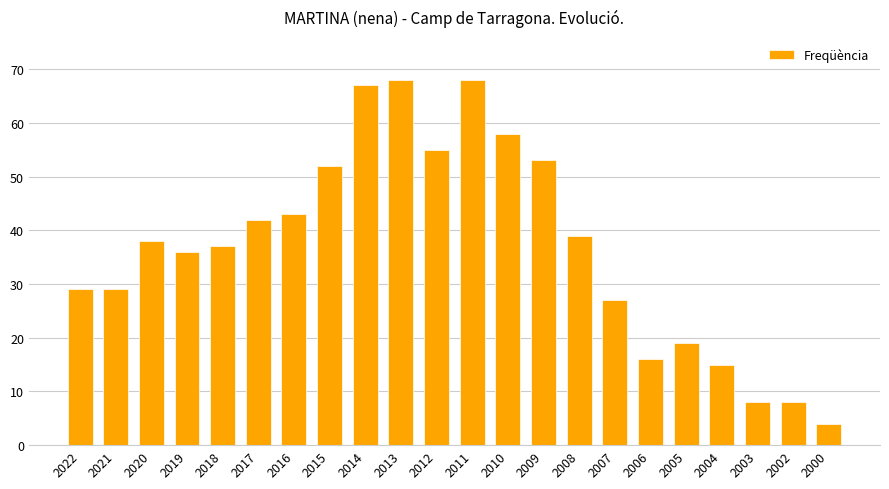

What is the change in value from 2007 to 2000?

-23